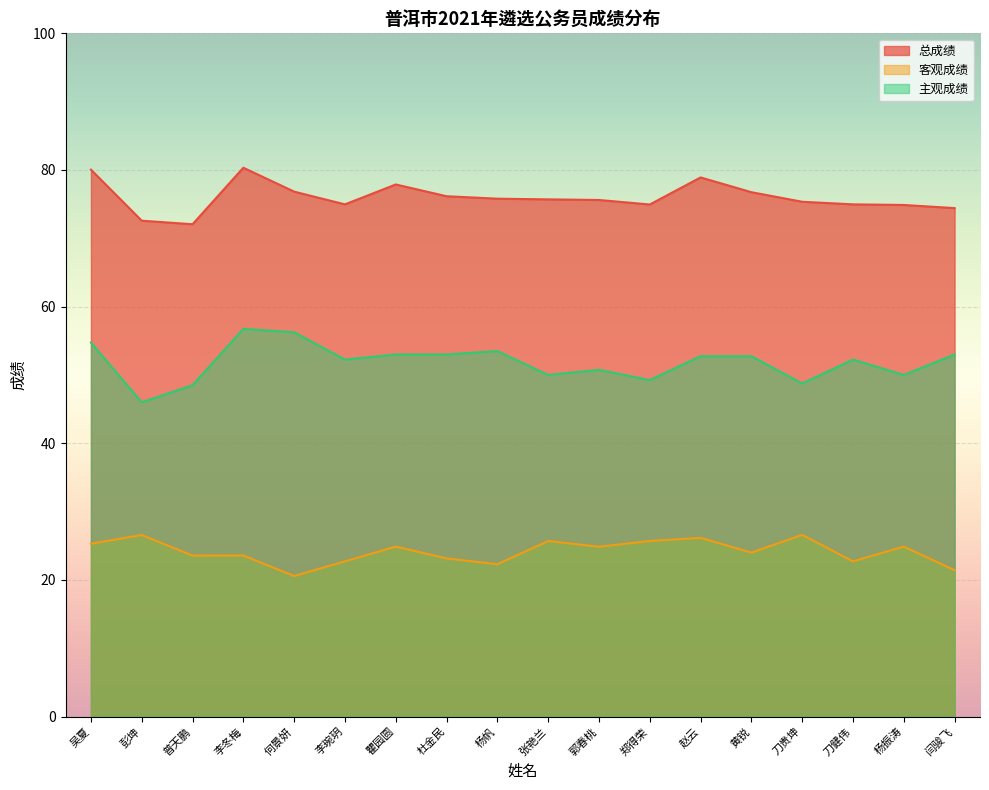

Is it true that 主观成绩 equals 16.9 at 张艳兰?

False